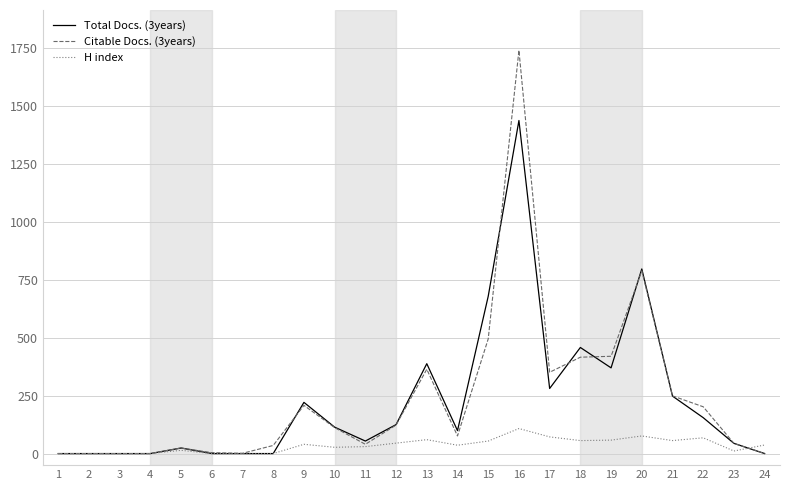

List the series in order of their peak value, highest first.

Citable Docs. (3years), Total Docs. (3years), H index